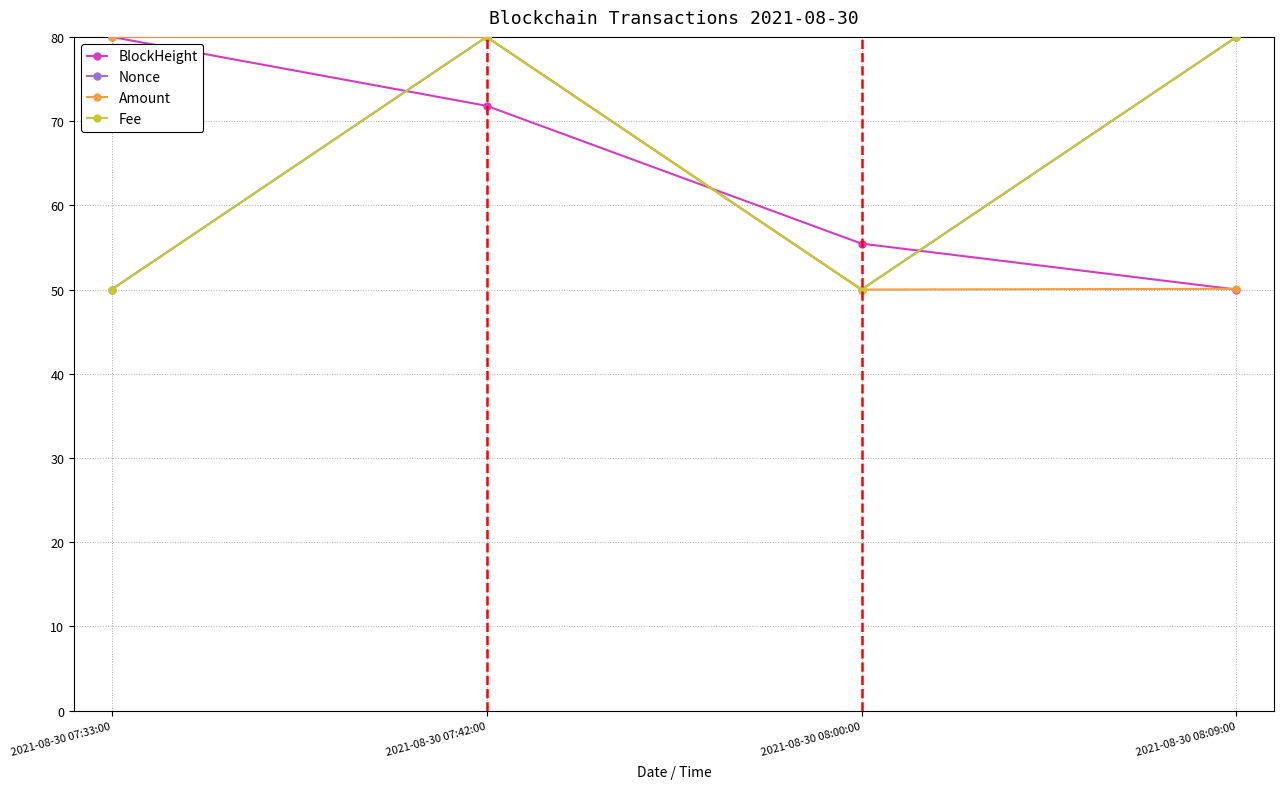

What is the label of the 2nd point from the right?

2021-08-30 08:00:00